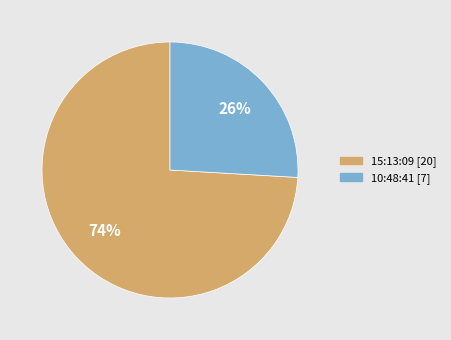

How many slices are in this pie chart?

2